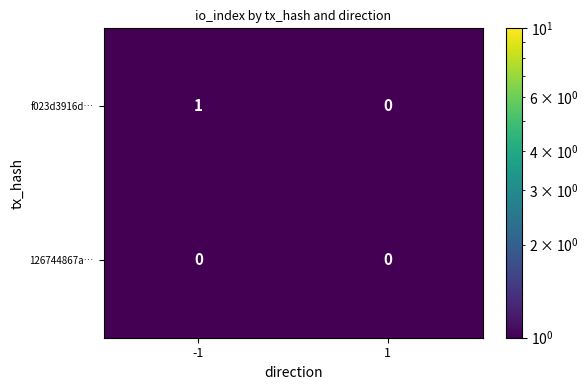

Which series has the largest total across all categories?

f023d3916d…